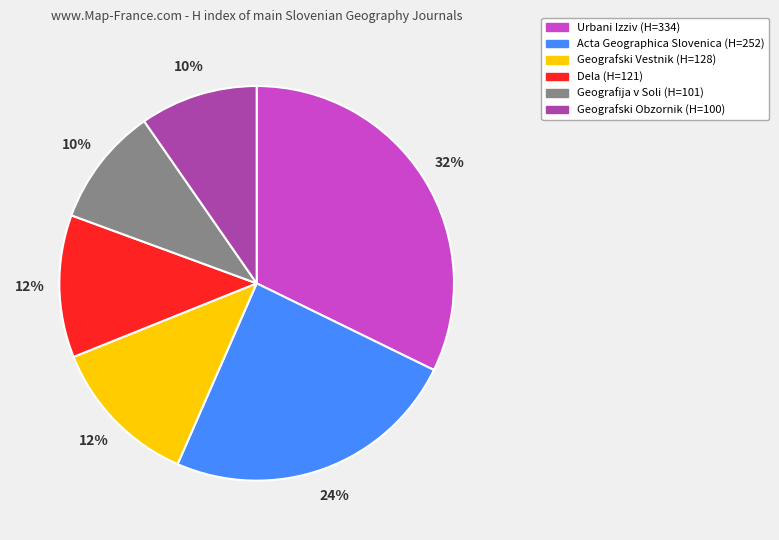

What percentage is the Geografski Obzornik slice, to the nearest percent?

10%